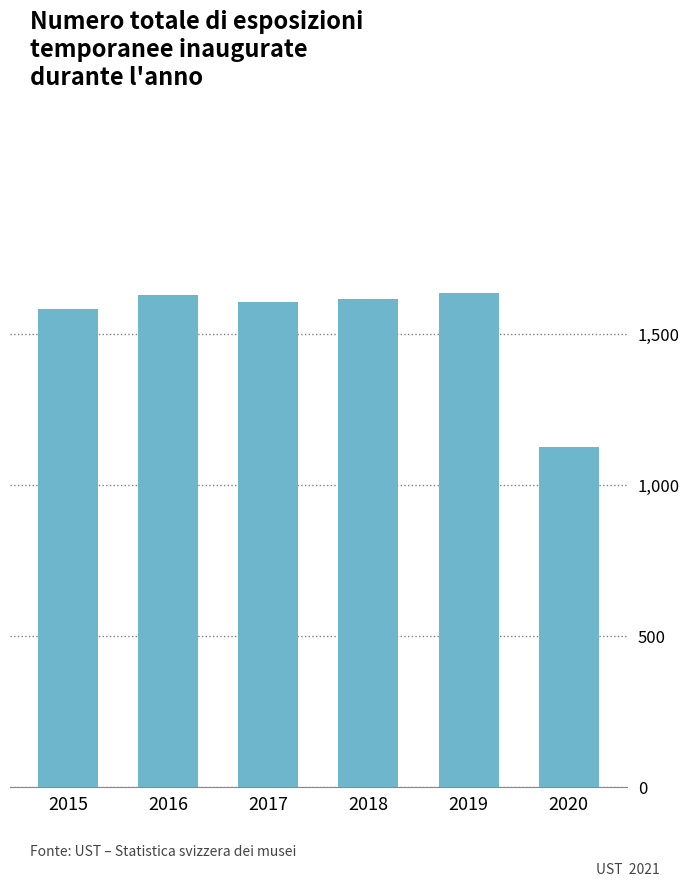

Is it true that the value at 2016 is 2879.5?

False